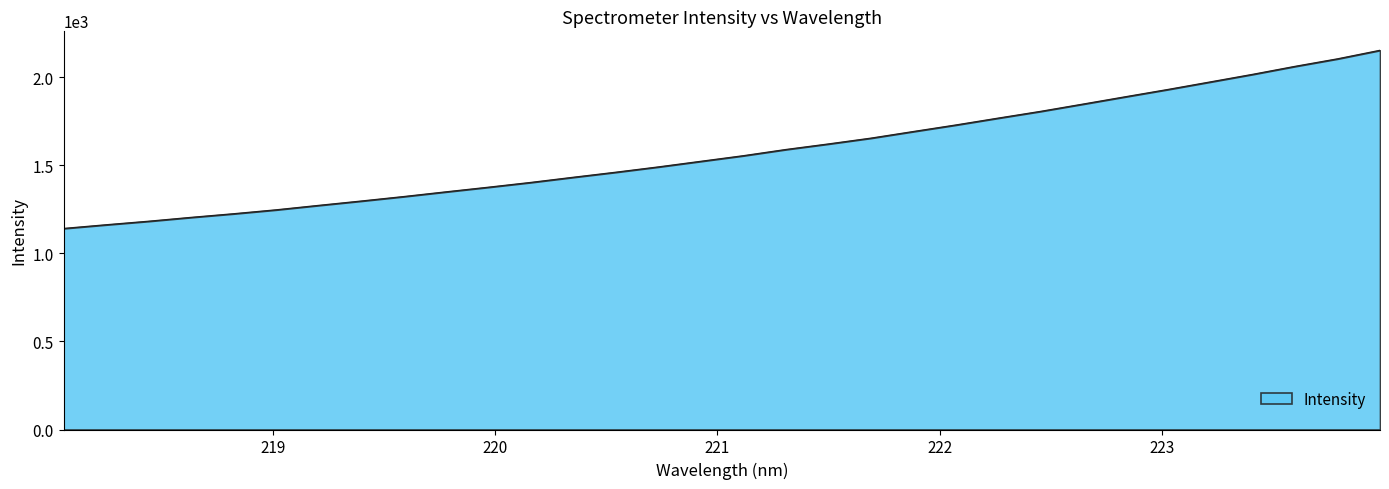

What is the maximum value shown in the chart?

2152.4